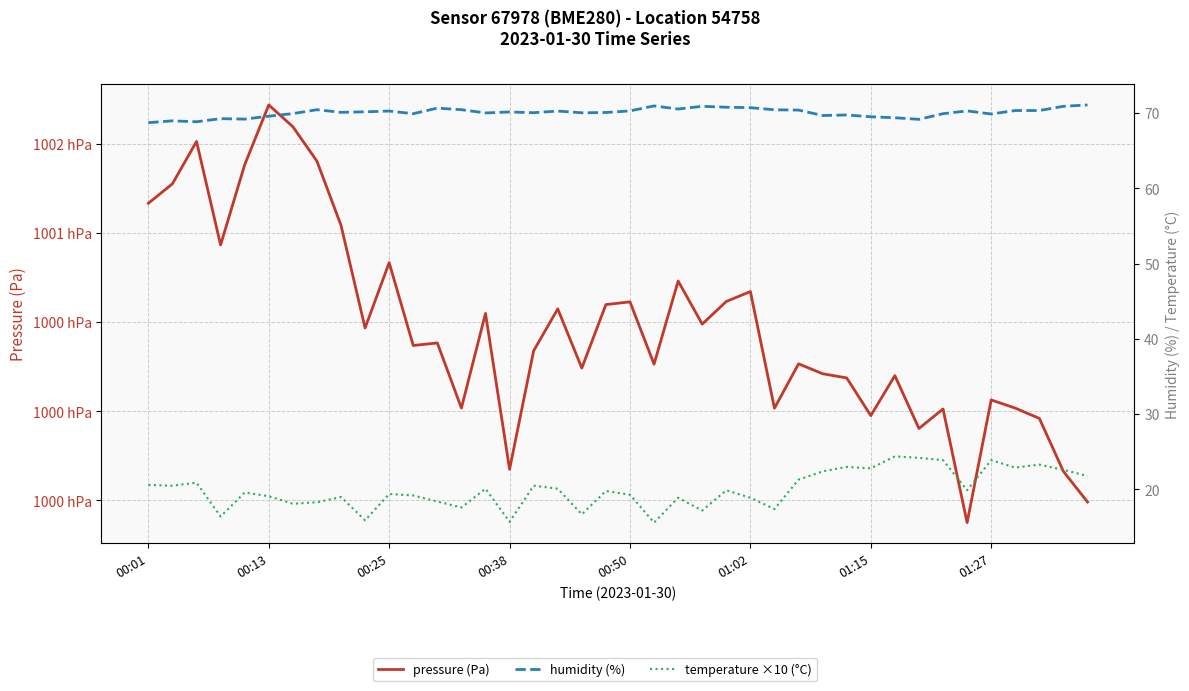

True or false: temperature ×10 (°C) and humidity (%) intersect in this chart.

False